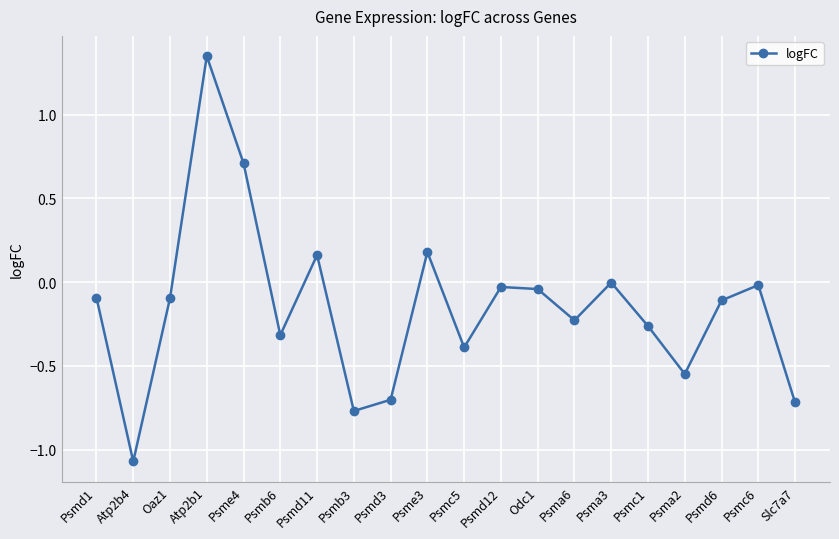

At which label does the data first exceed 0?

Atp2b1